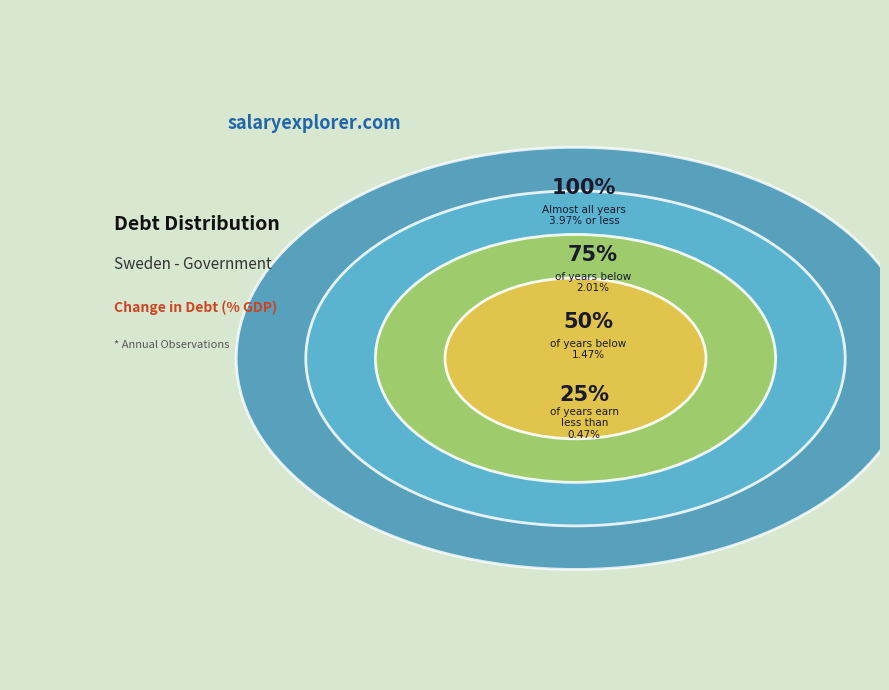

Is 2010 the majority of the pie?

No